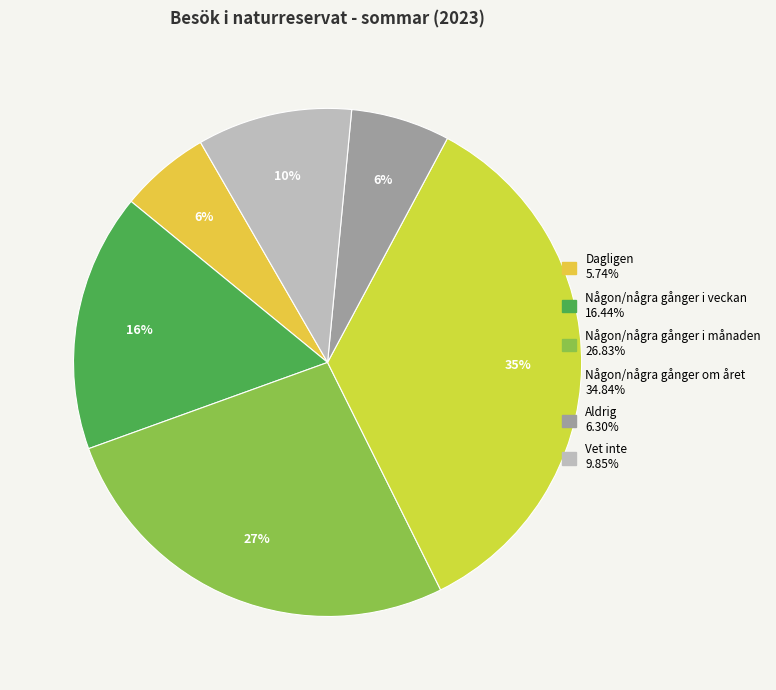

To the nearest percent, what is the difference between the Någon/några gånger i månaden and Någon/några gånger om året slice percentages?

8%